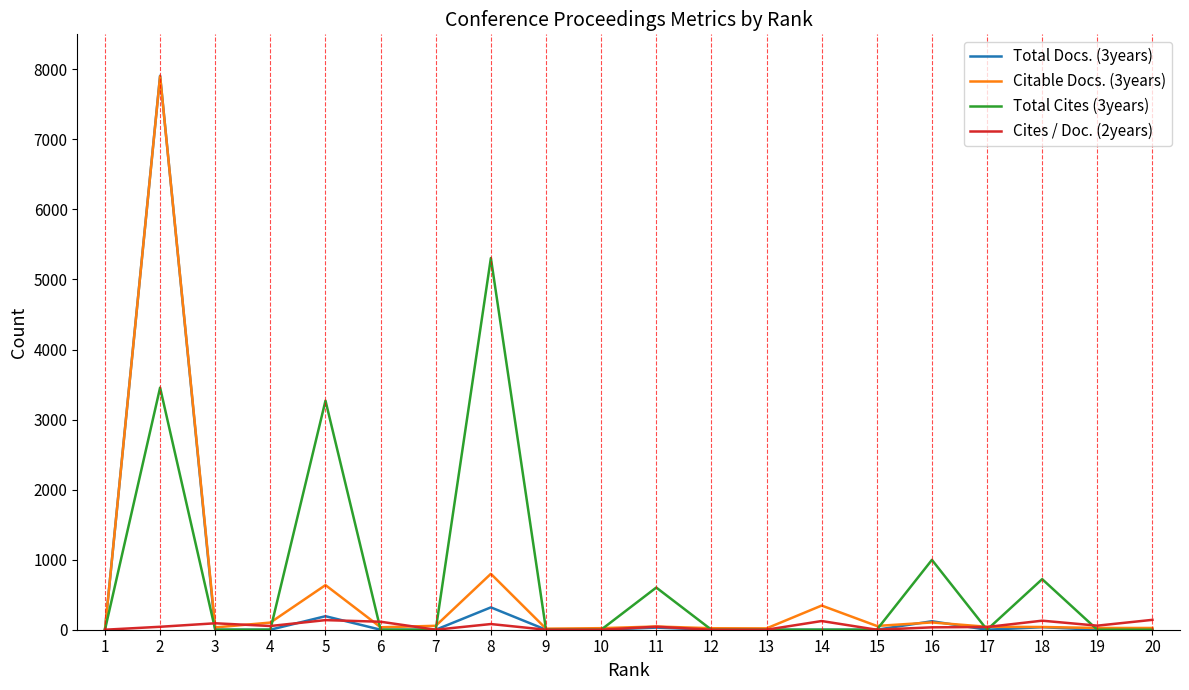

The value of Total Docs. (3years) at 15 is 0. True or false?

True